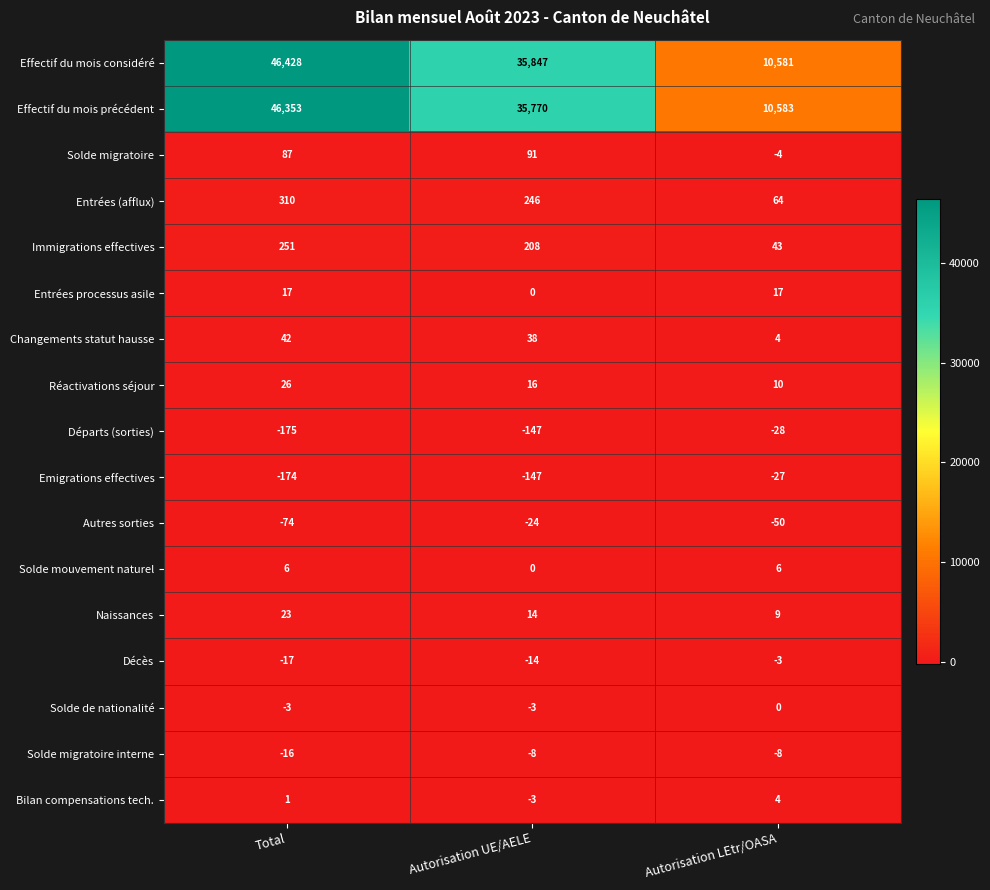

What is the average value of the Solde migratoire series?

58